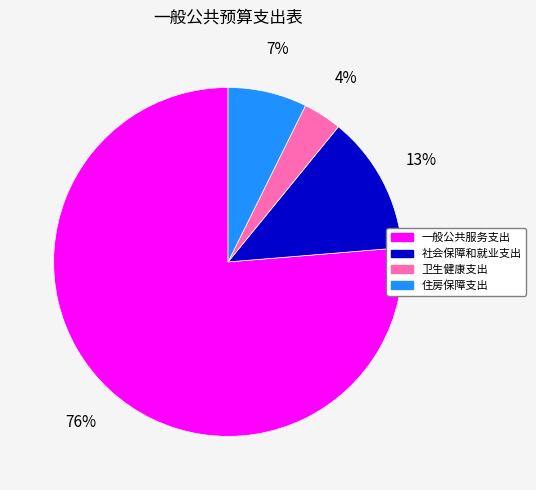

True or false: 社会保障和就业支出 accounts for 7% of the total.

False